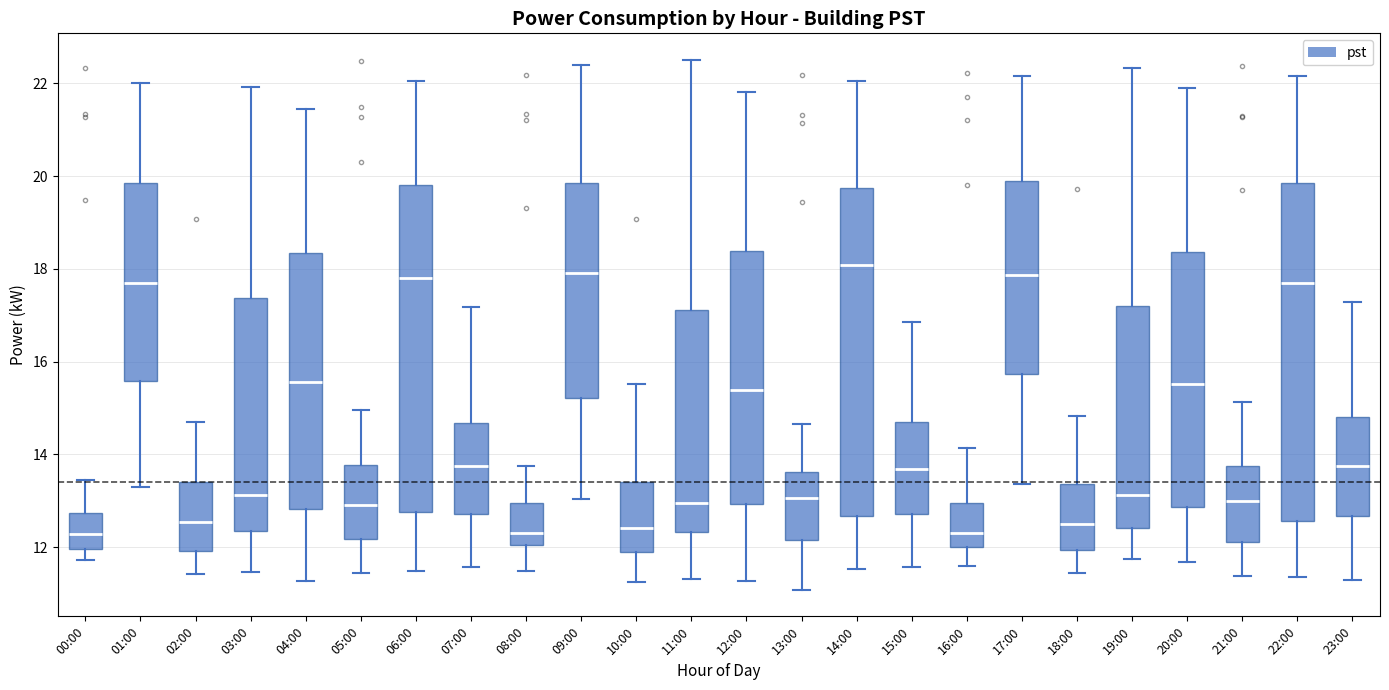

Reading left to right, transcribe this box plot: for each box, give where its median line is, the range the box spans, and where its two whiskers end, as read against the y-axis. The values are not printed on the chart, so give them approximately, as read against the axis.

00:00: median 12.2, box 12.0 to 12.8, whiskers 11.8 to 13.4
01:00: median 17.8, box 15.6 to 19.8, whiskers 13.4 to 22.0
02:00: median 12.6, box 12.0 to 13.4, whiskers 11.4 to 14.8
03:00: median 13.2, box 12.4 to 17.4, whiskers 11.4 to 22.0
04:00: median 15.6, box 12.8 to 18.4, whiskers 11.2 to 21.4
05:00: median 13.0, box 12.2 to 13.8, whiskers 11.4 to 15.0
06:00: median 17.8, box 12.8 to 19.8, whiskers 11.4 to 22.0
07:00: median 13.8, box 12.8 to 14.6, whiskers 11.6 to 17.2
08:00: median 12.4, box 12.0 to 13.0, whiskers 11.4 to 13.8
09:00: median 18.0, box 15.2 to 19.8, whiskers 13.0 to 22.4
10:00: median 12.4, box 11.8 to 13.4, whiskers 11.2 to 15.6
11:00: median 13.0, box 12.4 to 17.2, whiskers 11.4 to 22.6
12:00: median 15.4, box 13.0 to 18.4, whiskers 11.2 to 21.8
13:00: median 13.0, box 12.2 to 13.6, whiskers 11.0 to 14.6
14:00: median 18.0, box 12.6 to 19.8, whiskers 11.6 to 22.0
15:00: median 13.6, box 12.8 to 14.8, whiskers 11.6 to 16.8
16:00: median 12.4, box 12.0 to 13.0, whiskers 11.6 to 14.2
17:00: median 17.8, box 15.8 to 20.0, whiskers 13.4 to 22.2
18:00: median 12.4, box 12.0 to 13.4, whiskers 11.4 to 14.8
19:00: median 13.2, box 12.4 to 17.2, whiskers 11.8 to 22.4
20:00: median 15.6, box 12.8 to 18.4, whiskers 11.6 to 22.0
21:00: median 13.0, box 12.2 to 13.8, whiskers 11.4 to 15.2
22:00: median 17.6, box 12.6 to 19.8, whiskers 11.4 to 22.2
23:00: median 13.8, box 12.6 to 14.8, whiskers 11.2 to 17.2